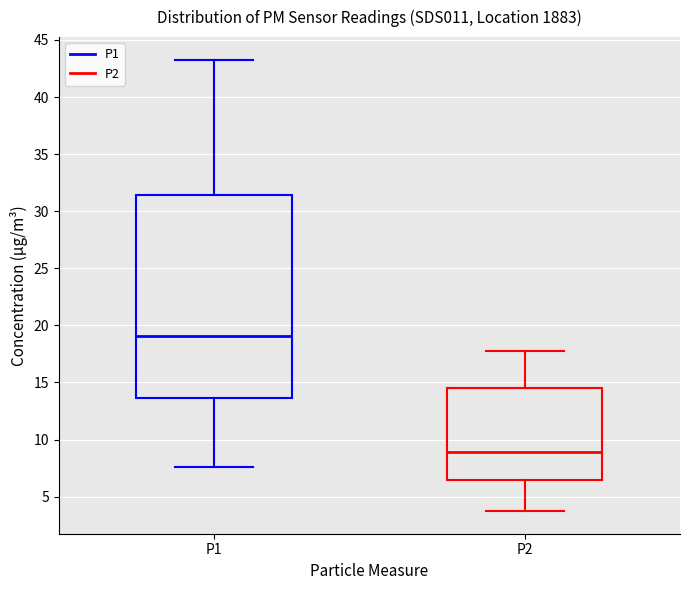

Reading left to right, transcribe this box plot: for each box, give where its median line is, the range the box spans, and where its two whiskers end, as read against the y-axis. The values are not printed on the chart, so give them approximately, as read against the axis.

P1: median 19.0, box 13.5 to 31.5, whiskers 7.5 to 43.5
P2: median 9.0, box 6.5 to 14.5, whiskers 3.5 to 17.5